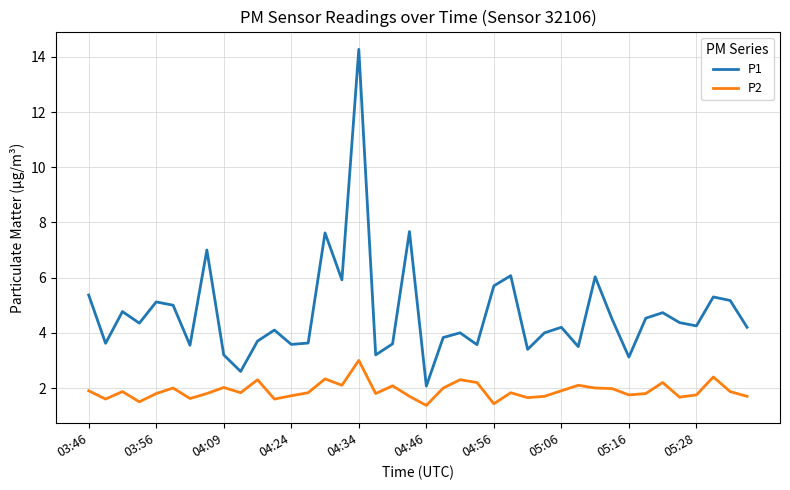

True or false: P2 and P1 intersect in this chart.

False